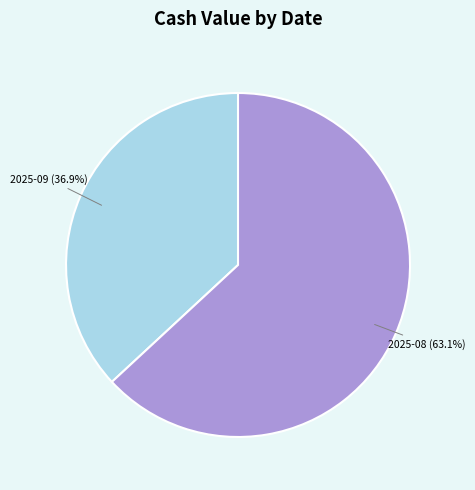

Is there any slice that represents more than half of the pie?

Yes